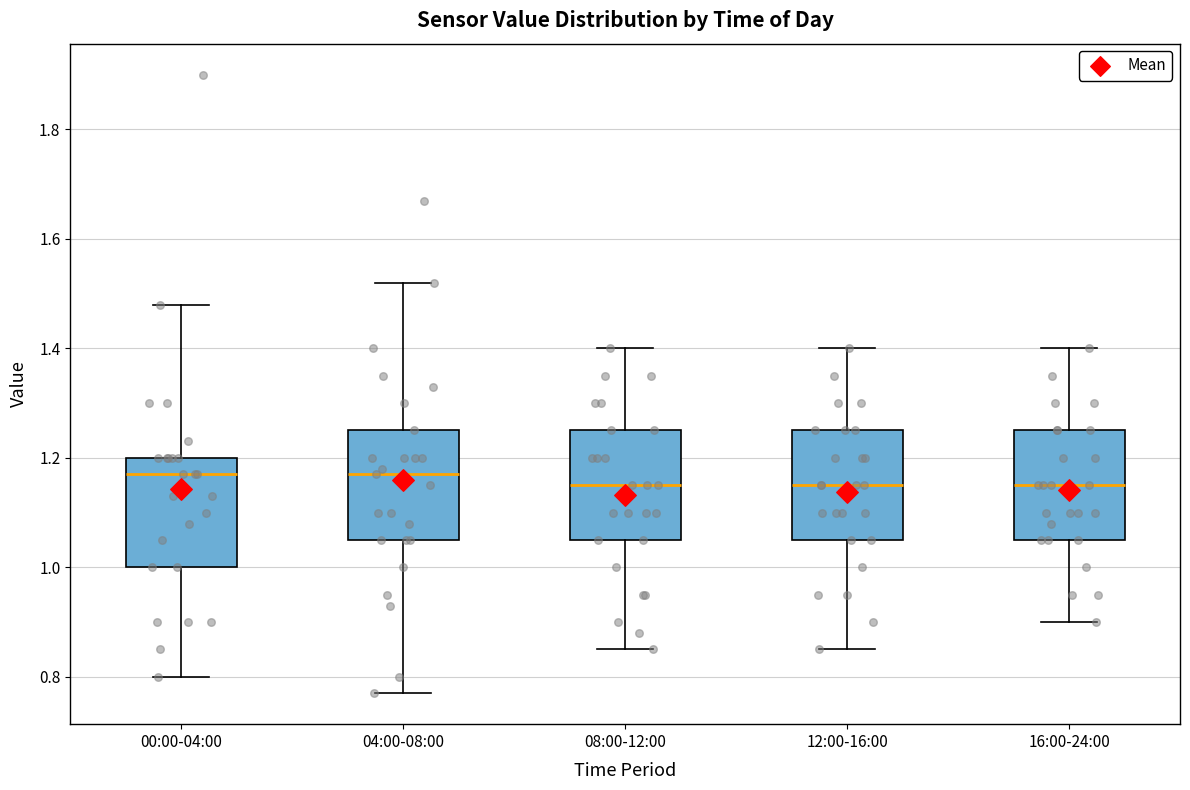

Reading left to right, read every box against the y-axis: the position of its median line, the range the box covers, and the ends of its whiskers. The values are not printed on the chart, so give them approximately, as read against the axis.

00:00-04:00: median 1.18, box 1.00 to 1.20, whiskers 0.80 to 1.48
04:00-08:00: median 1.18, box 1.06 to 1.26, whiskers 0.78 to 1.52
08:00-12:00: median 1.16, box 1.06 to 1.26, whiskers 0.86 to 1.40
12:00-16:00: median 1.16, box 1.06 to 1.26, whiskers 0.86 to 1.40
16:00-24:00: median 1.16, box 1.06 to 1.26, whiskers 0.90 to 1.40